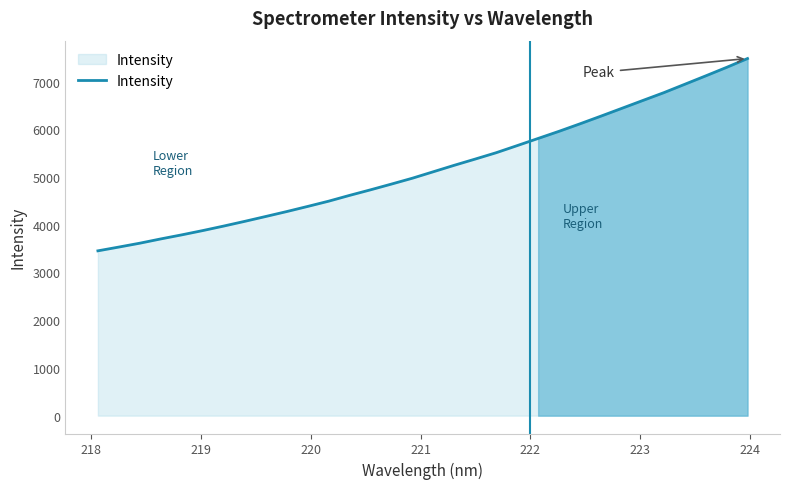

What is the difference between the maximum and minimum values?

4029.1